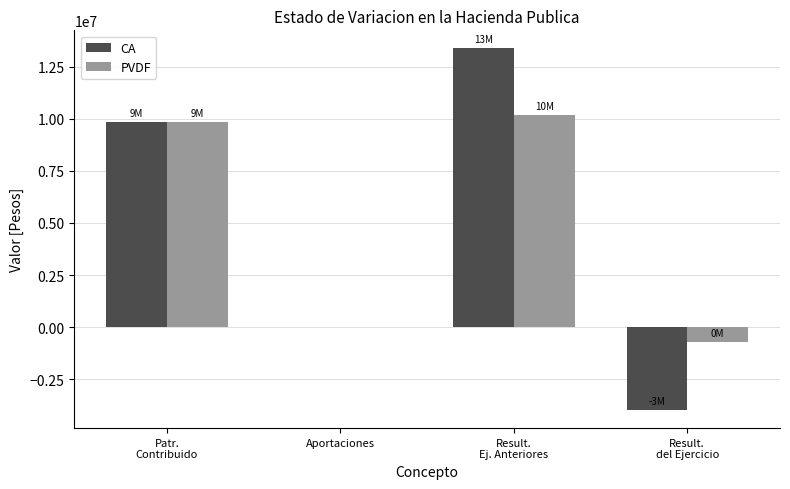

How many distinct data groups are displayed?

2